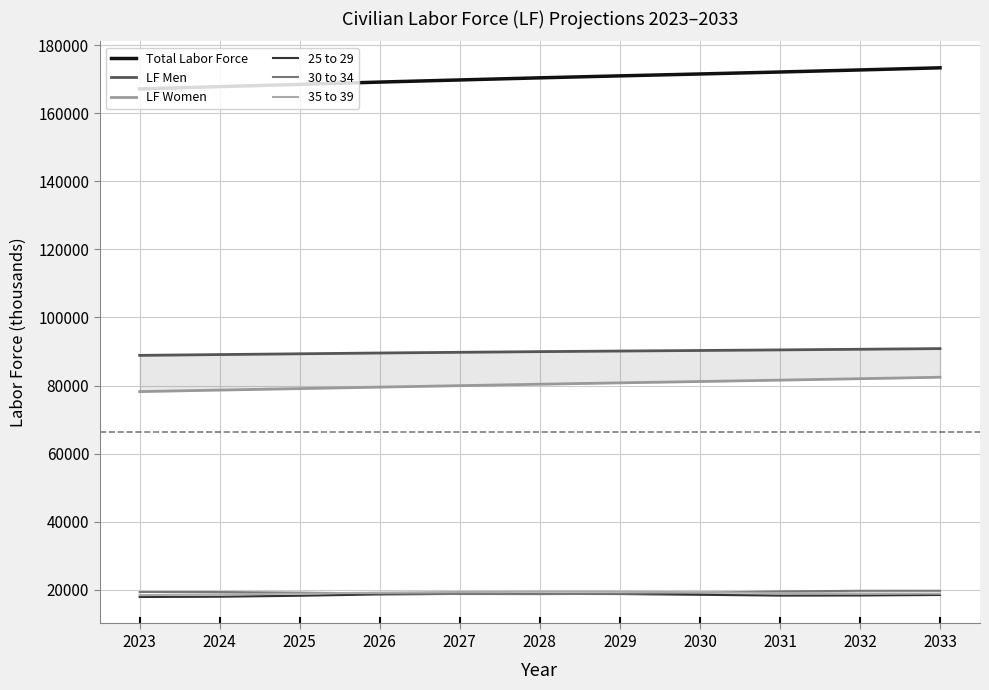

Does the chart have visible grid lines?

Yes